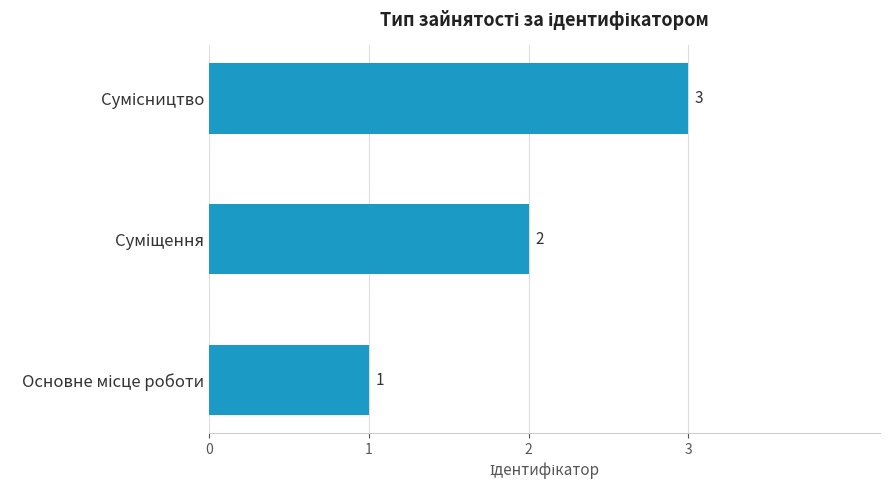

What is the sum of all values?

6